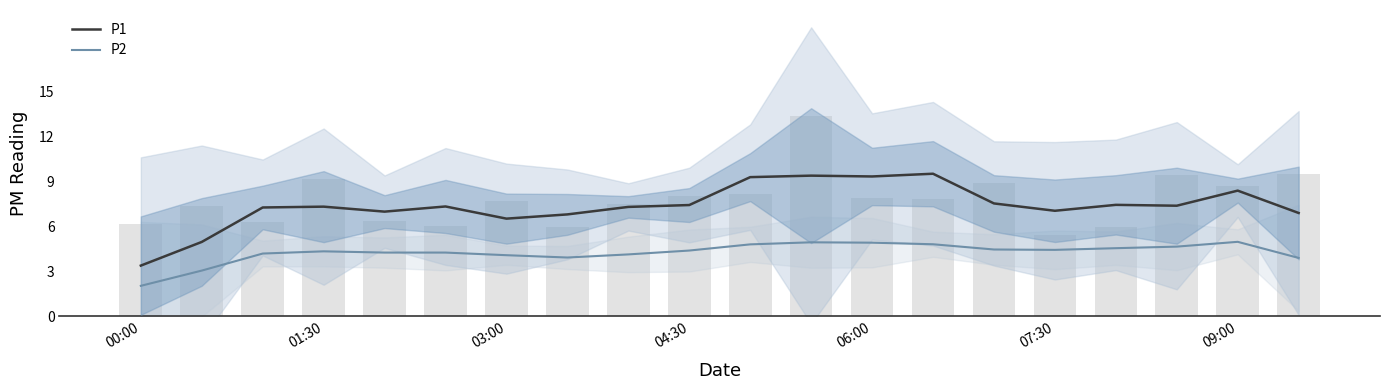

At how many categories does at least one series exceed 8?

5